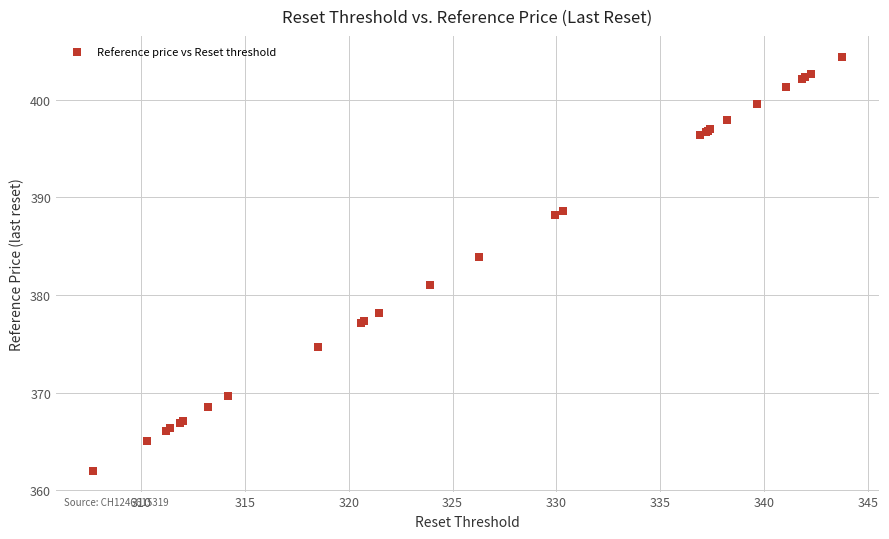

What Y value in the scatter plot is closest to 383?

383.9